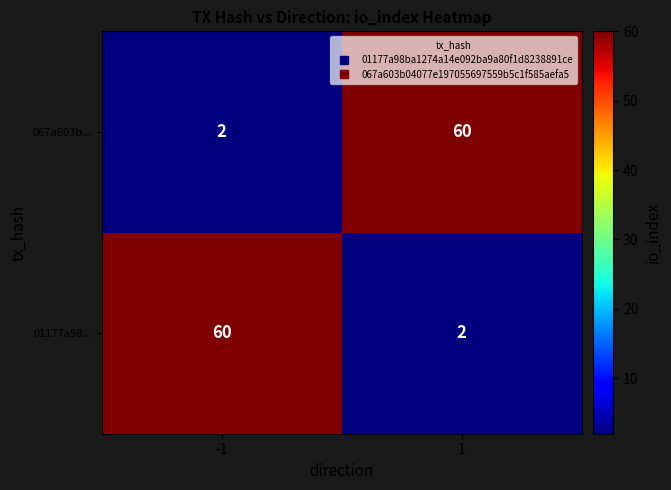

Reading left to right, what are all the values shown in this chart?

067a603b...: -1=2	1=60
01177a98...: -1=60	1=2